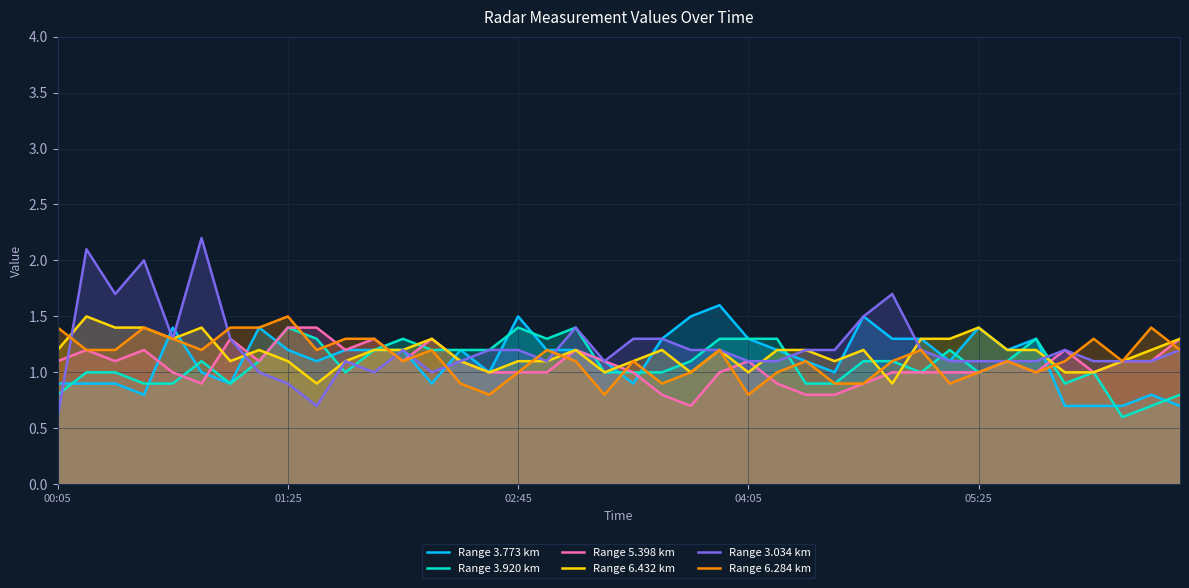

How many Range 6.432 km values are between 1 and 2?

38